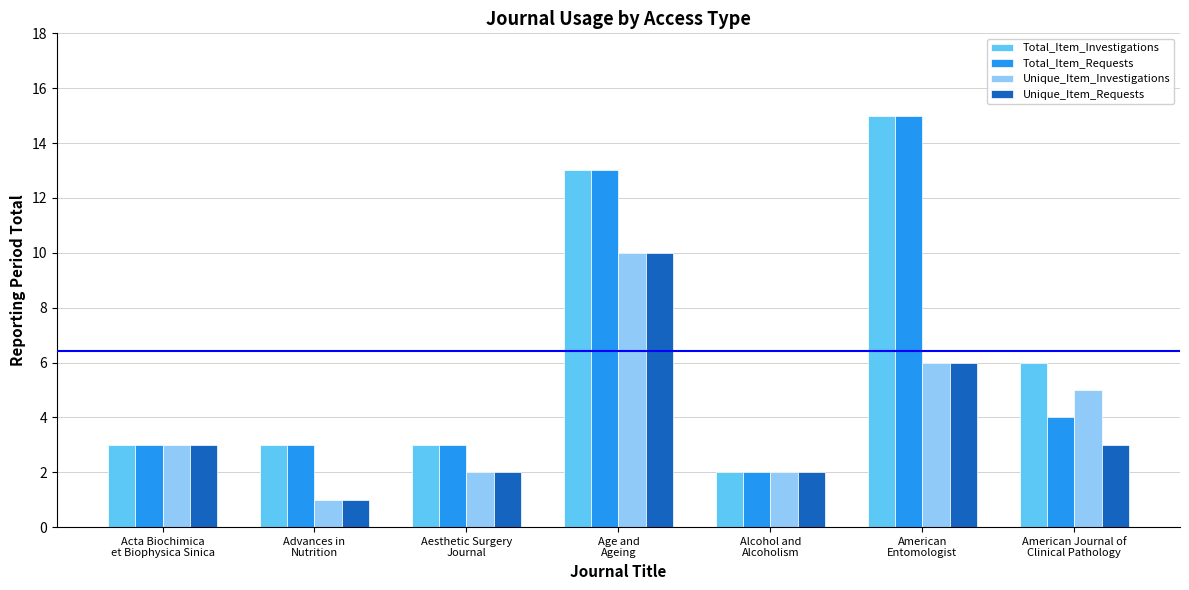

Reading left to right, list all the values displayed in this chart.

Total_Item_Investigations: 3	3	3	13	2	15	6
Total_Item_Requests: 3	3	3	13	2	15	4
Unique_Item_Investigations: 3	1	2	10	2	6	5
Unique_Item_Requests: 3	1	2	10	2	6	3